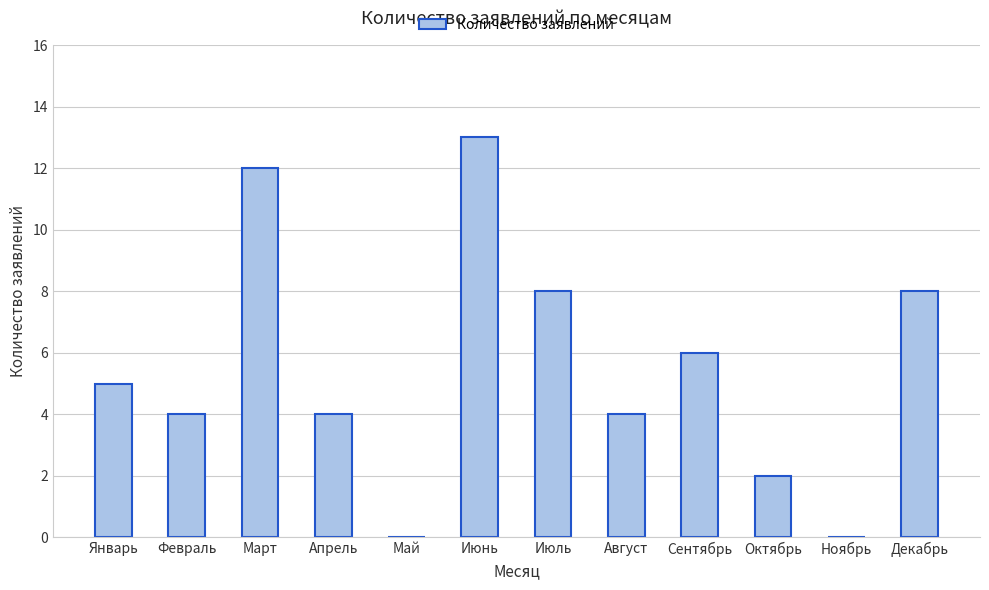

Which has a higher value, Май or Март?

Март